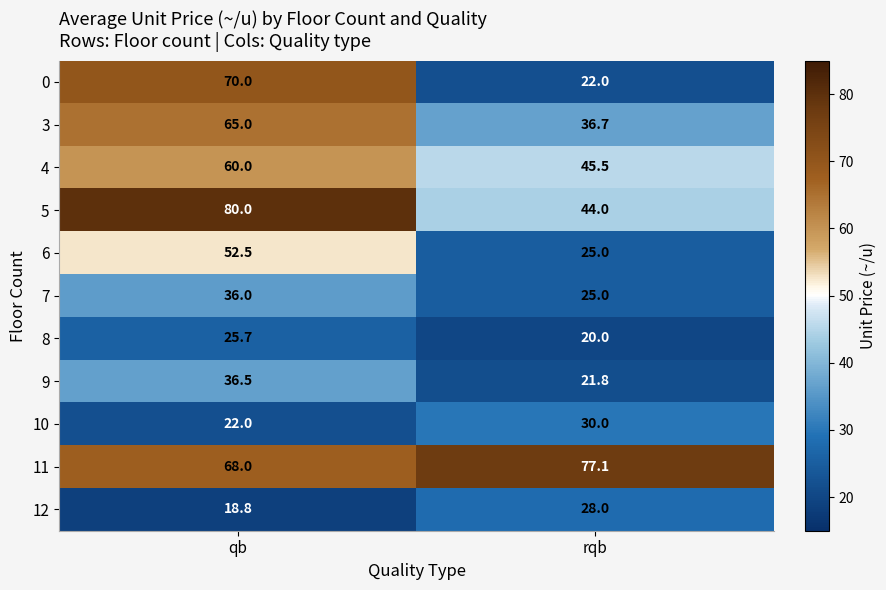

What is the average value of the 7 series?

30.5